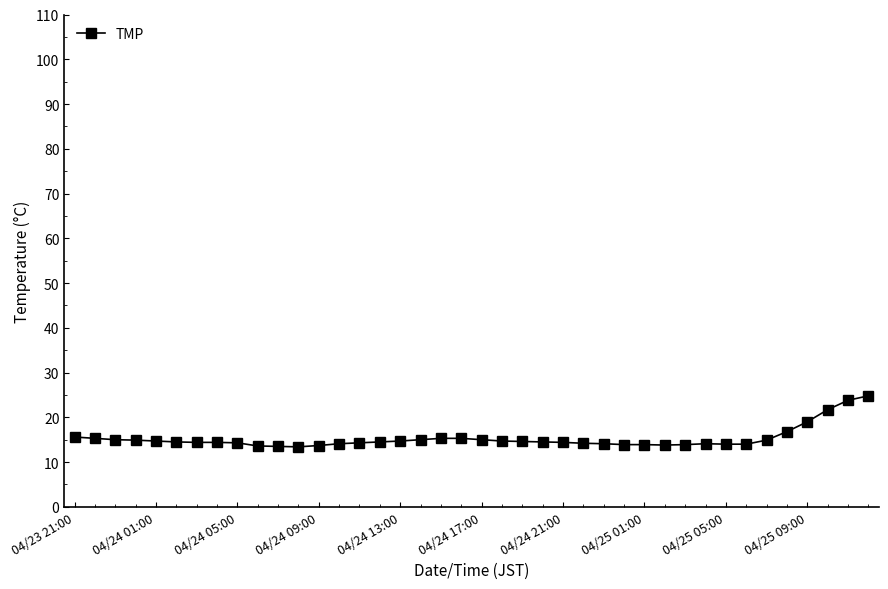

Does the chart display data point markers on the line(s)?

Yes